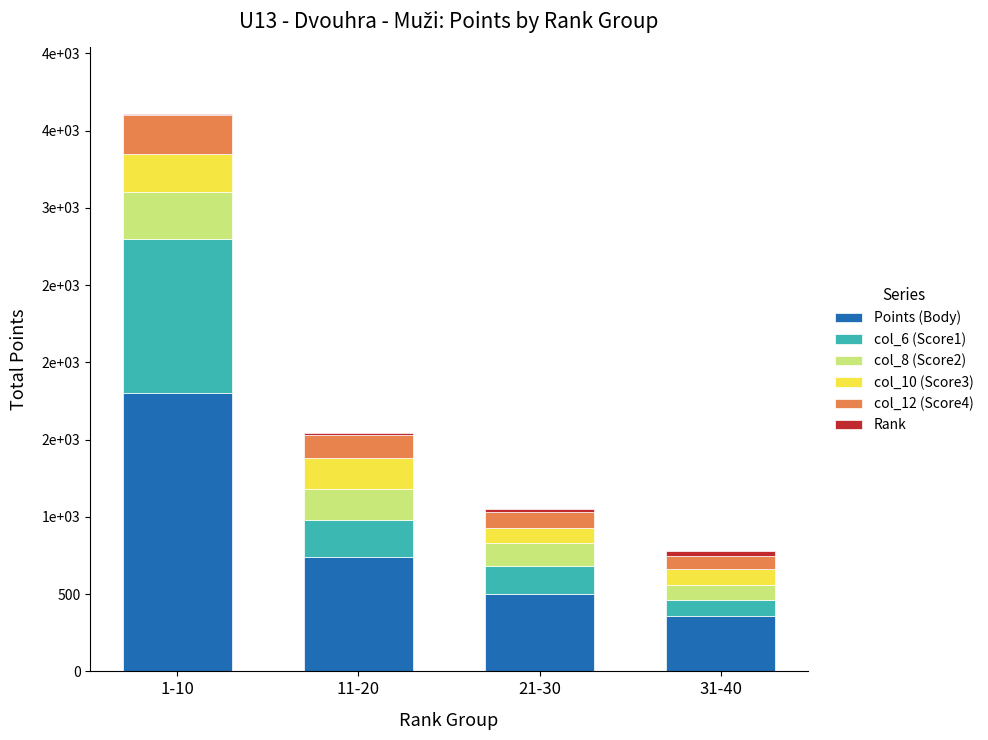

Rank the categories by col_6 (Score1) value from lowest to highest.

31-40, 21-30, 11-20, 1-10